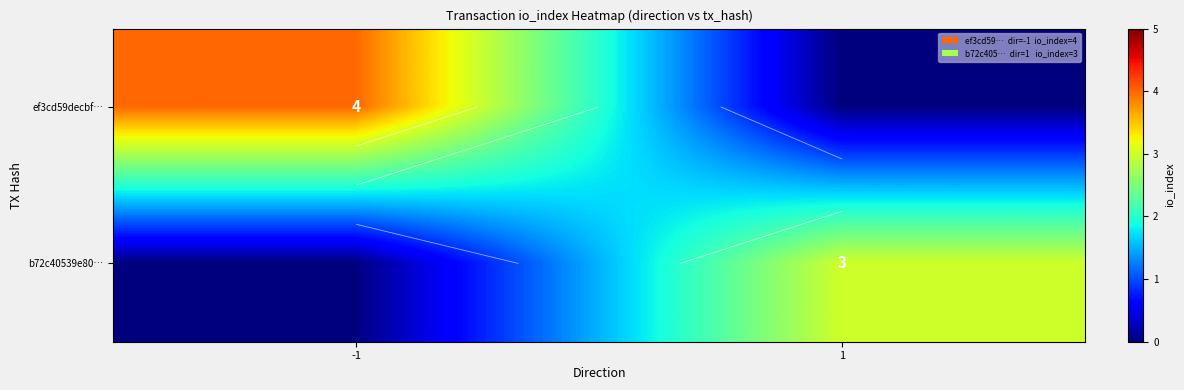

How many series are shown in this chart?

2